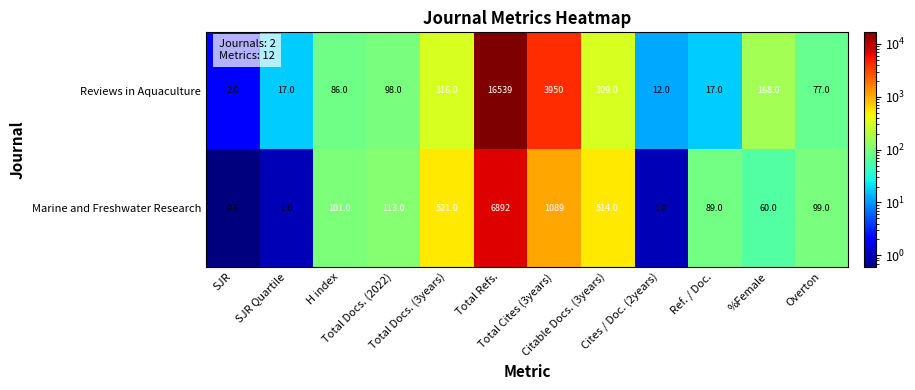

What is the difference between the highest and lowest values at Ref. / Doc.?

72.0